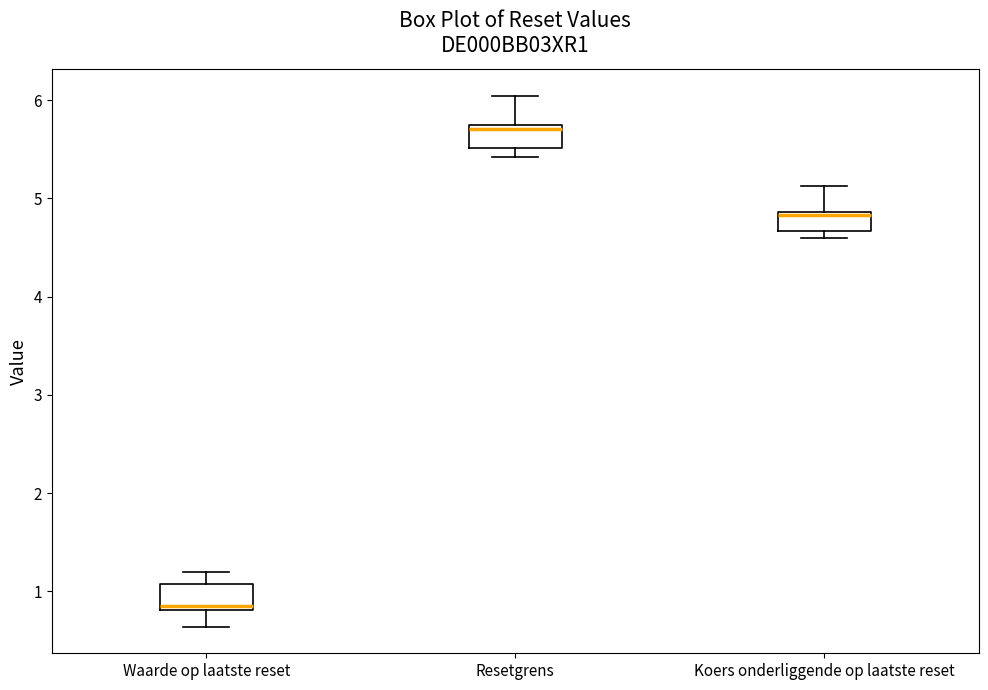

Reading left to right, read every box against the y-axis: the position of its median line, the range the box covers, and the ends of its whiskers. The values are not printed on the chart, so give them approximately, as read against the axis.

Waarde op laatste reset: median 0.9, box 0.8 to 1.1, whiskers 0.6 to 1.2
Resetgrens: median 5.7 (just below the box's upper edge), box 5.5 to 5.7, whiskers 5.4 to 6.0
Koers onderliggende op laatste reset: median 4.8, box 4.7 to 4.9, whiskers 4.6 to 5.1